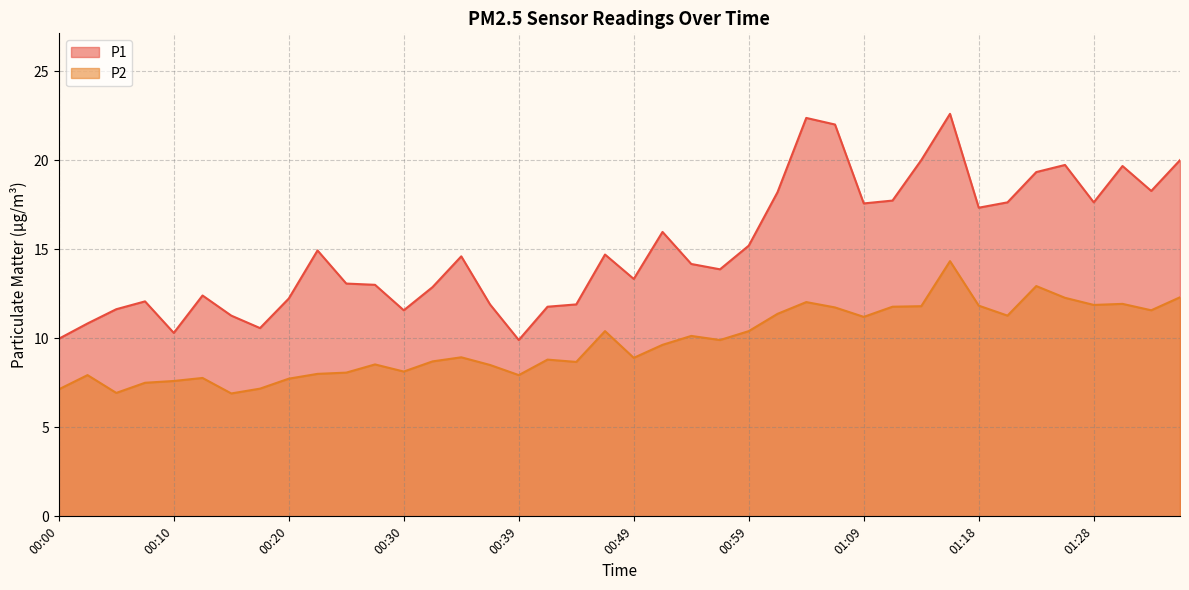

Reading left to right, extract all data points from this chart.

P1: 10.0	10.8	11.6	12.1	10.3	12.4	11.3	10.6	12.2	14.9	13.1	13.0	11.6	12.9	14.6	11.9	9.9	11.8	11.9	14.7	13.3	16.0	14.2	13.9	15.2	18.2	22.4	22.0	17.6	17.7	20.0	22.6	17.3	17.6	19.3	19.7	17.6	19.7	18.3	20.0
P2: 7.1	7.9	6.9	7.5	7.6	7.8	6.9	7.2	7.7	8.0	8.1	8.5	8.1	8.7	8.9	8.5	7.9	8.8	8.7	10.4	8.9	9.6	10.1	9.9	10.4	11.4	12.0	11.7	11.2	11.8	11.8	14.3	11.8	11.3	12.9	12.3	11.9	11.9	11.6	12.3